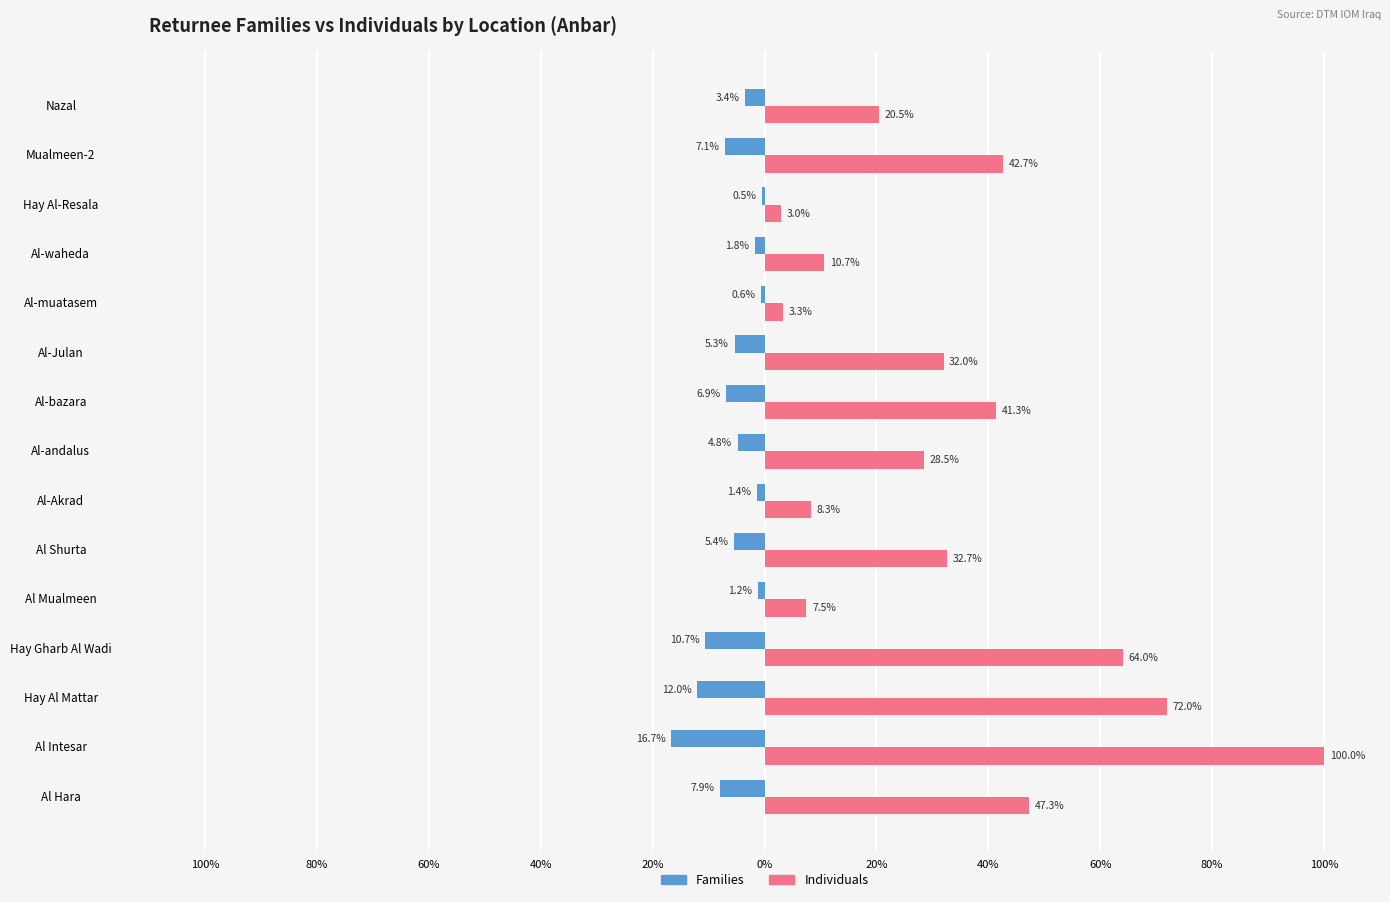

What are all the series names shown in the legend?

Families, Individuals